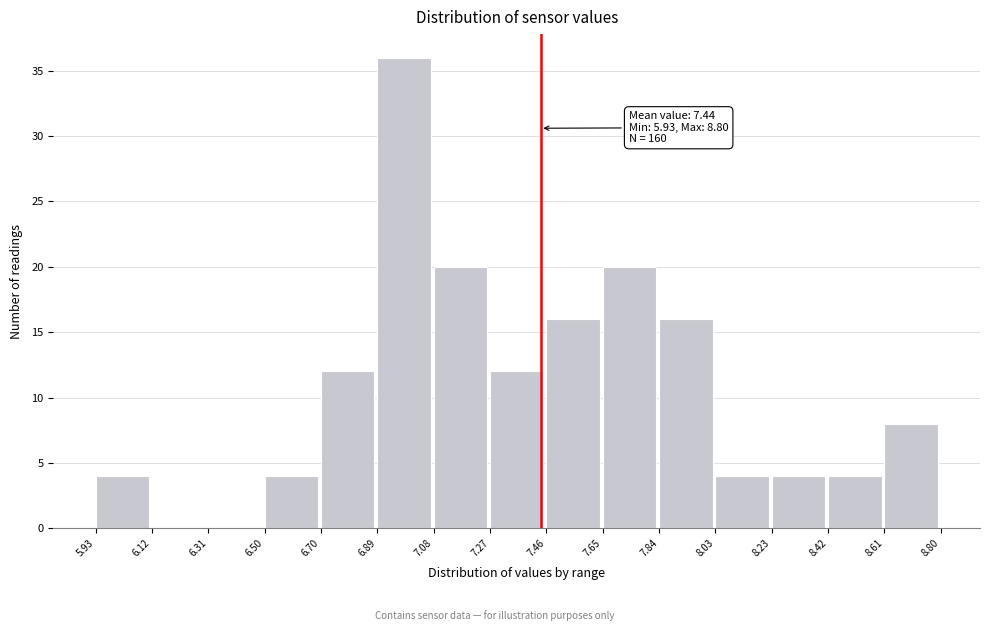

Which range on the x-axis has the tallest bar?

6.89 to 7.08